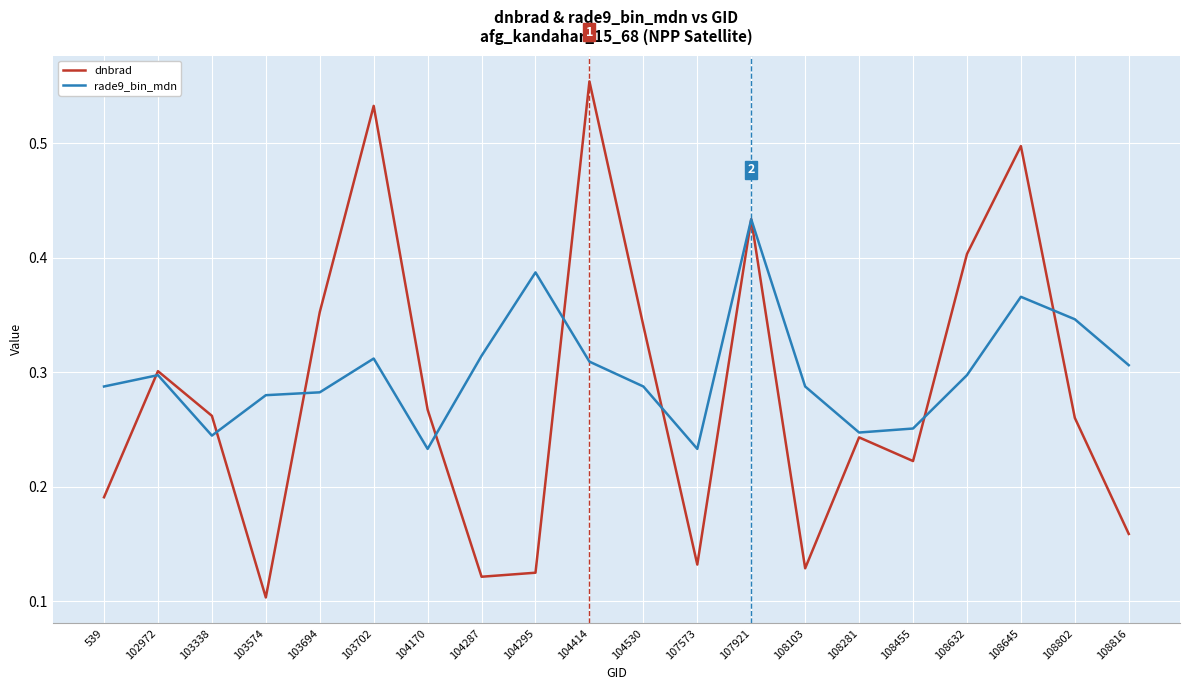

List the series in order of their overall mean, lowest first.

dnbrad, rade9_bin_mdn